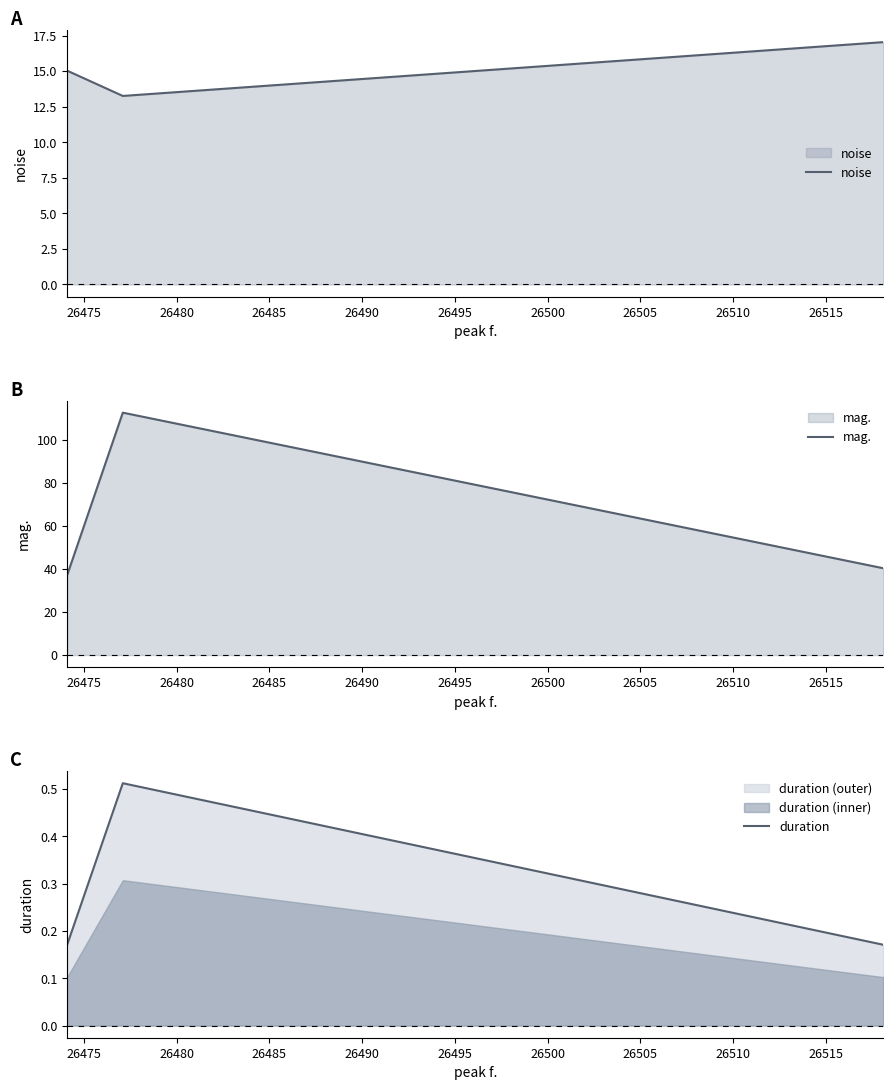

Count the duration values in the range 0 to 1.

3